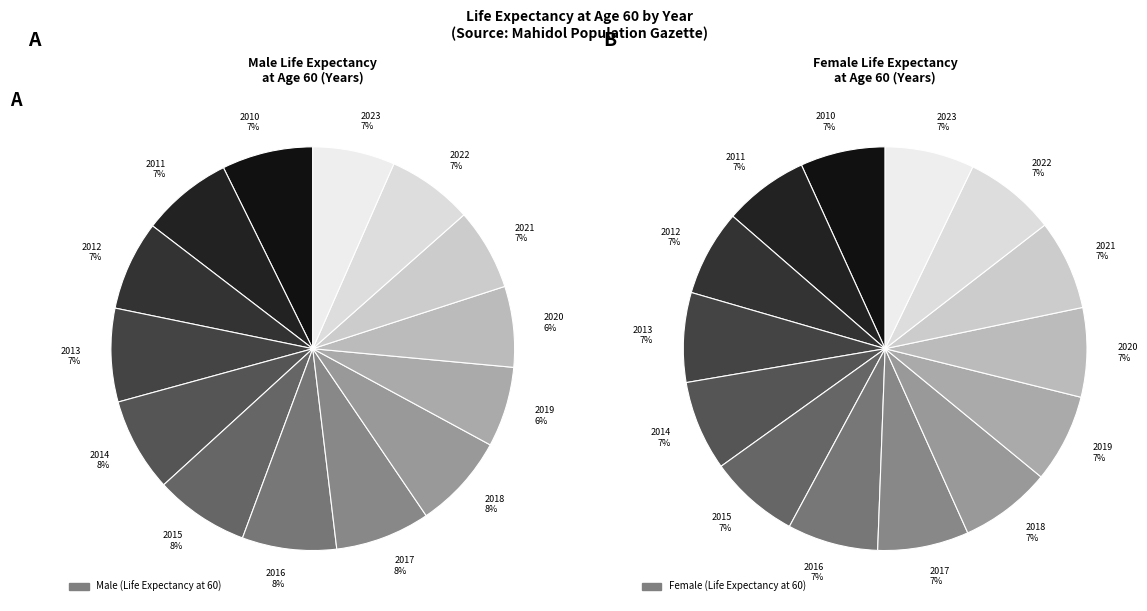

What is the difference between the highest and lowest values at 2016?

3.3